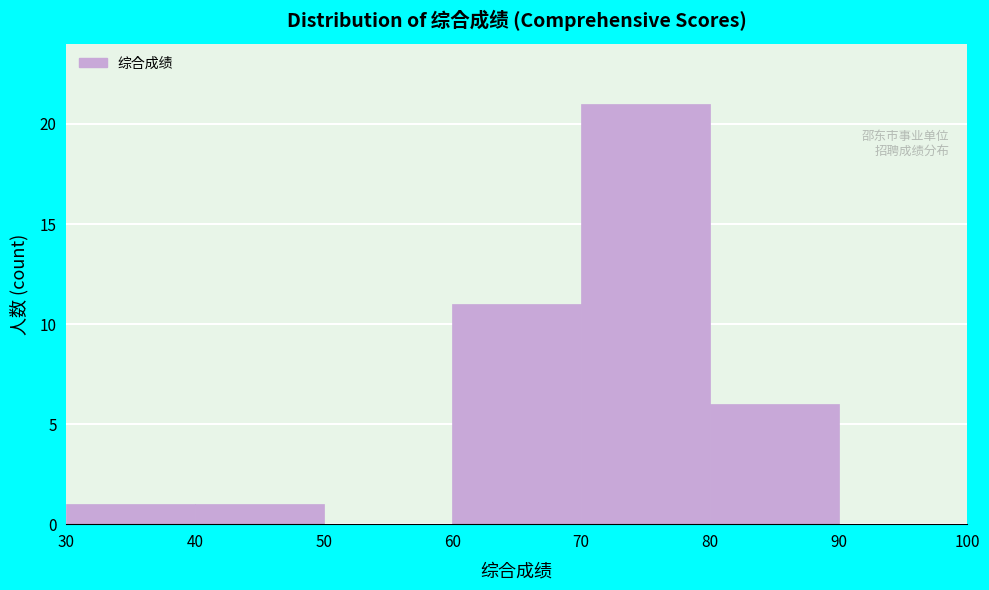

Reading left to right, transcribe this chart: for each bar, give the range it covers on the x-axis and its height. The values are not printed on the chart, so give them approximately, as read against the axis.

30 to 40: 1
40 to 50: 1
50 to 60: 0
60 to 70: 11
70 to 80: 21
80 to 90: 6
90 to 100: 0